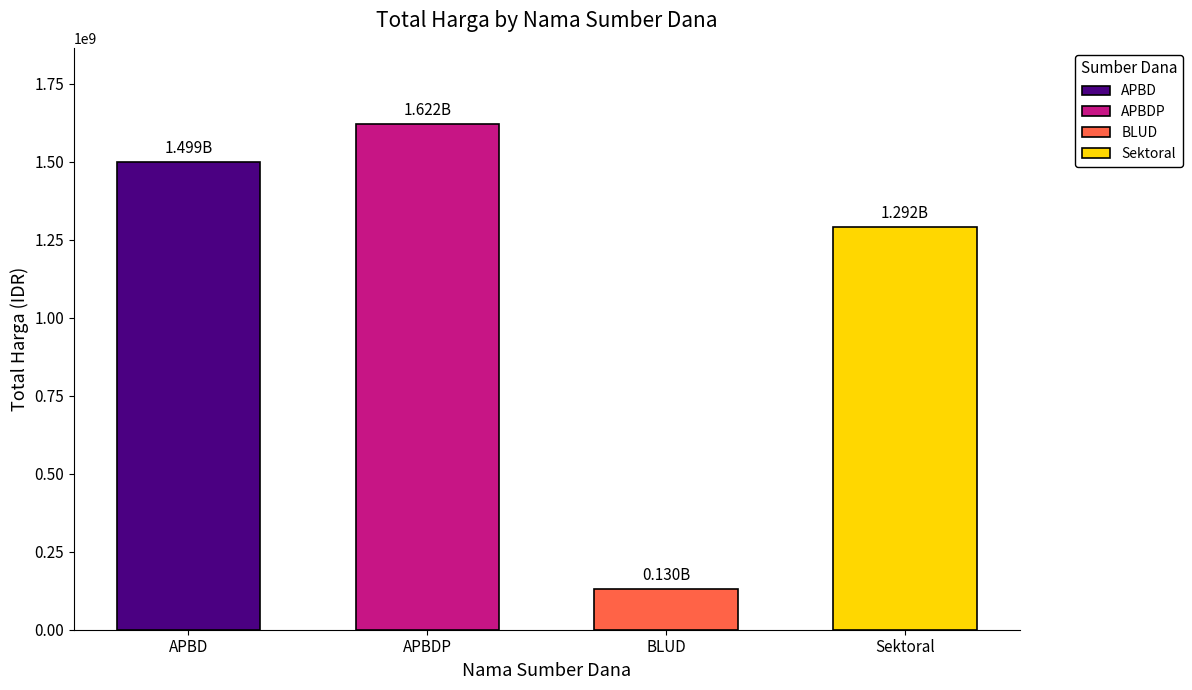

At which label is the value closest to 875904575?

Sektoral